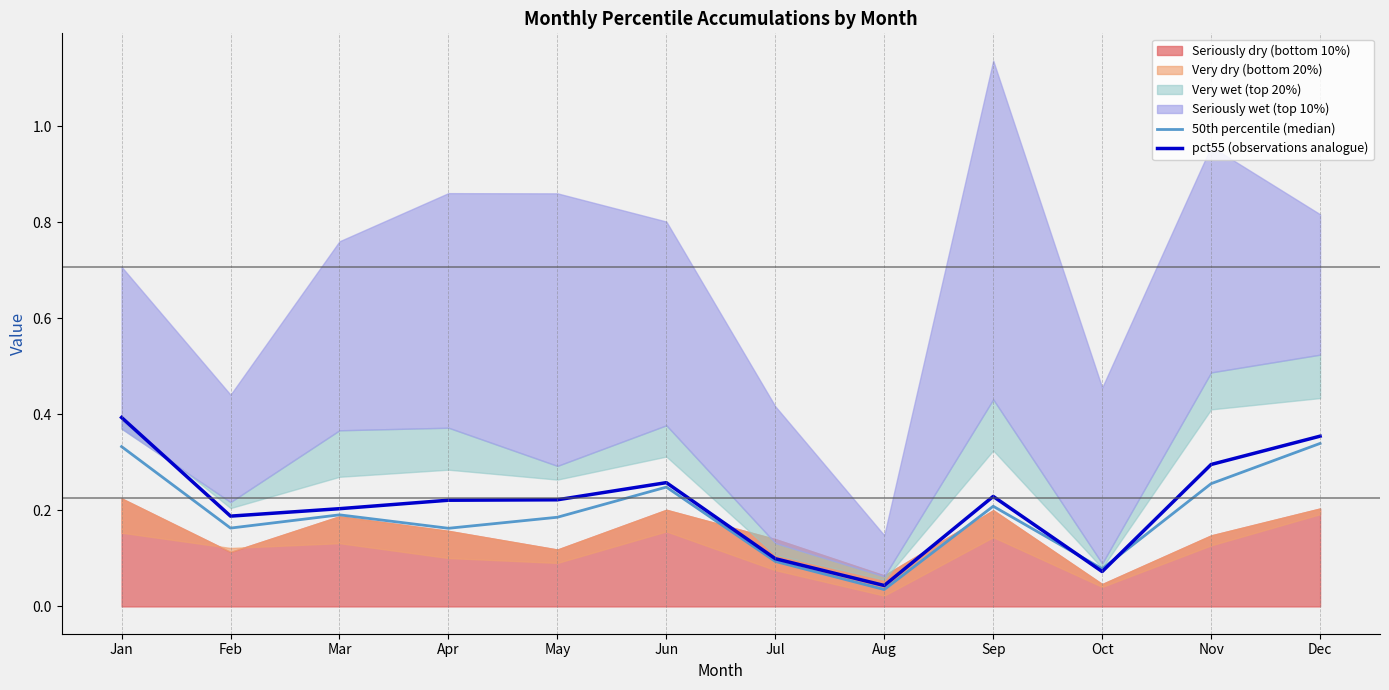

What is the value of the pct55 (observations analogue) point at the 6th from the left?

0.3